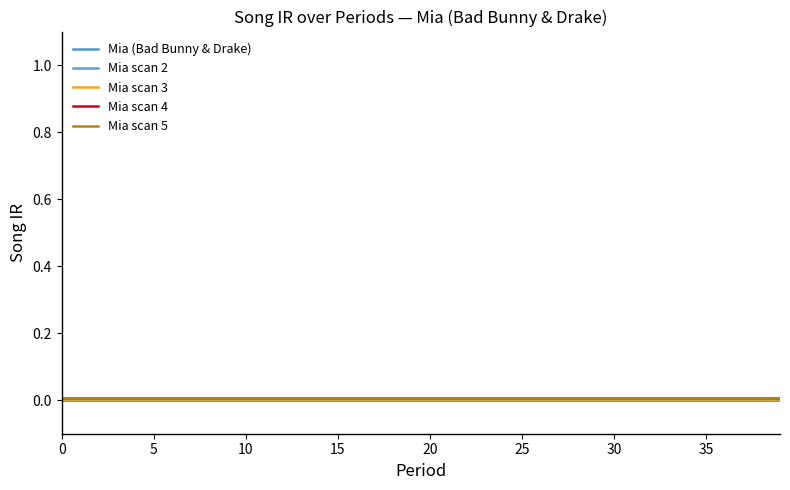

True or false: Mia scan 3 and Mia scan 4 cross at least once.

False